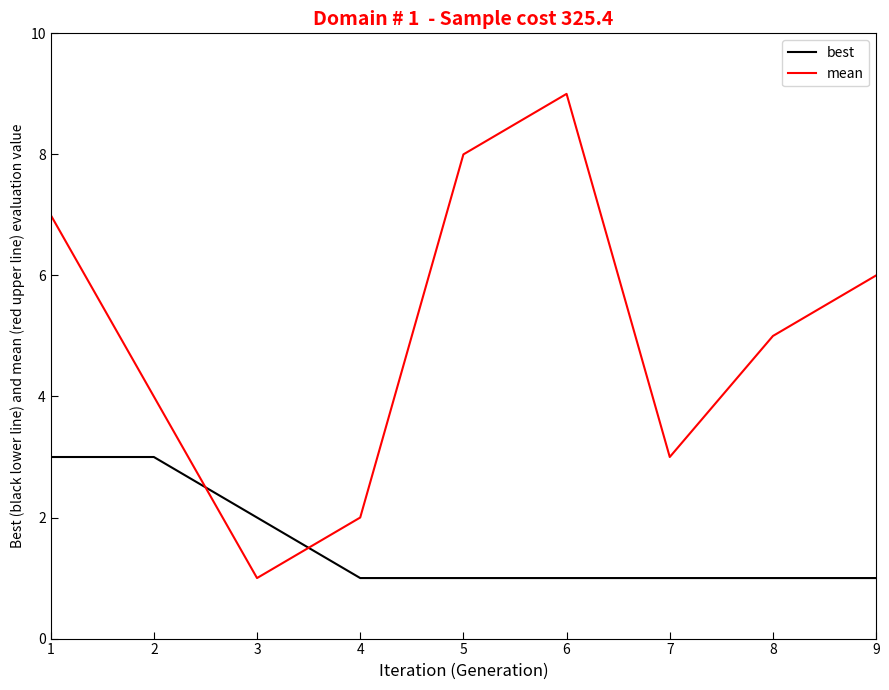

Which series has the widest spread of values?

mean